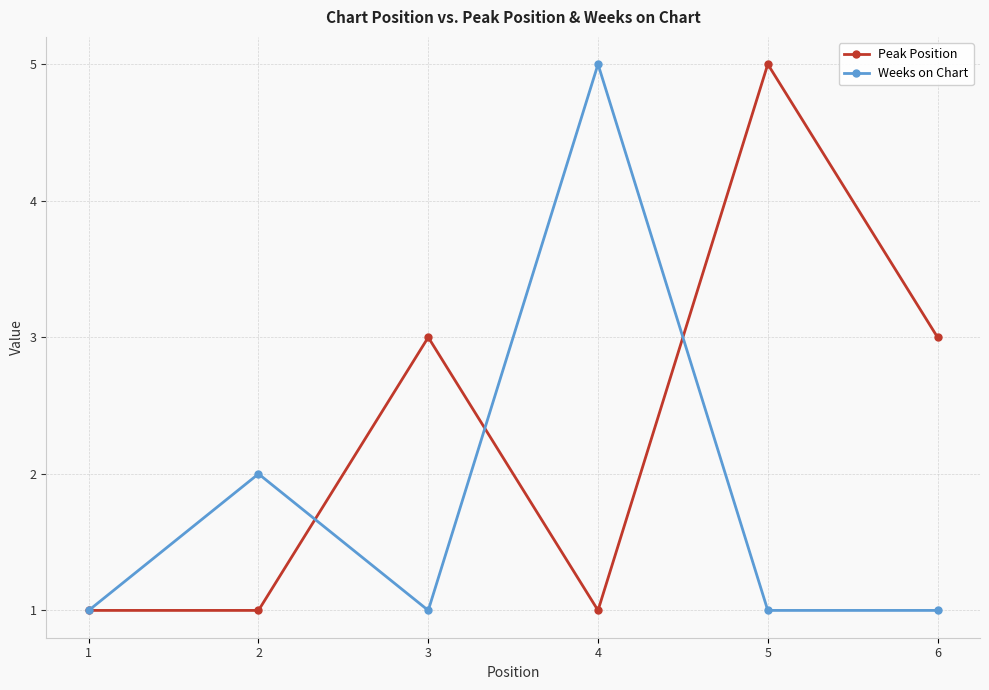

What is the value of the Weeks on Chart point at the 6th from the left?

1